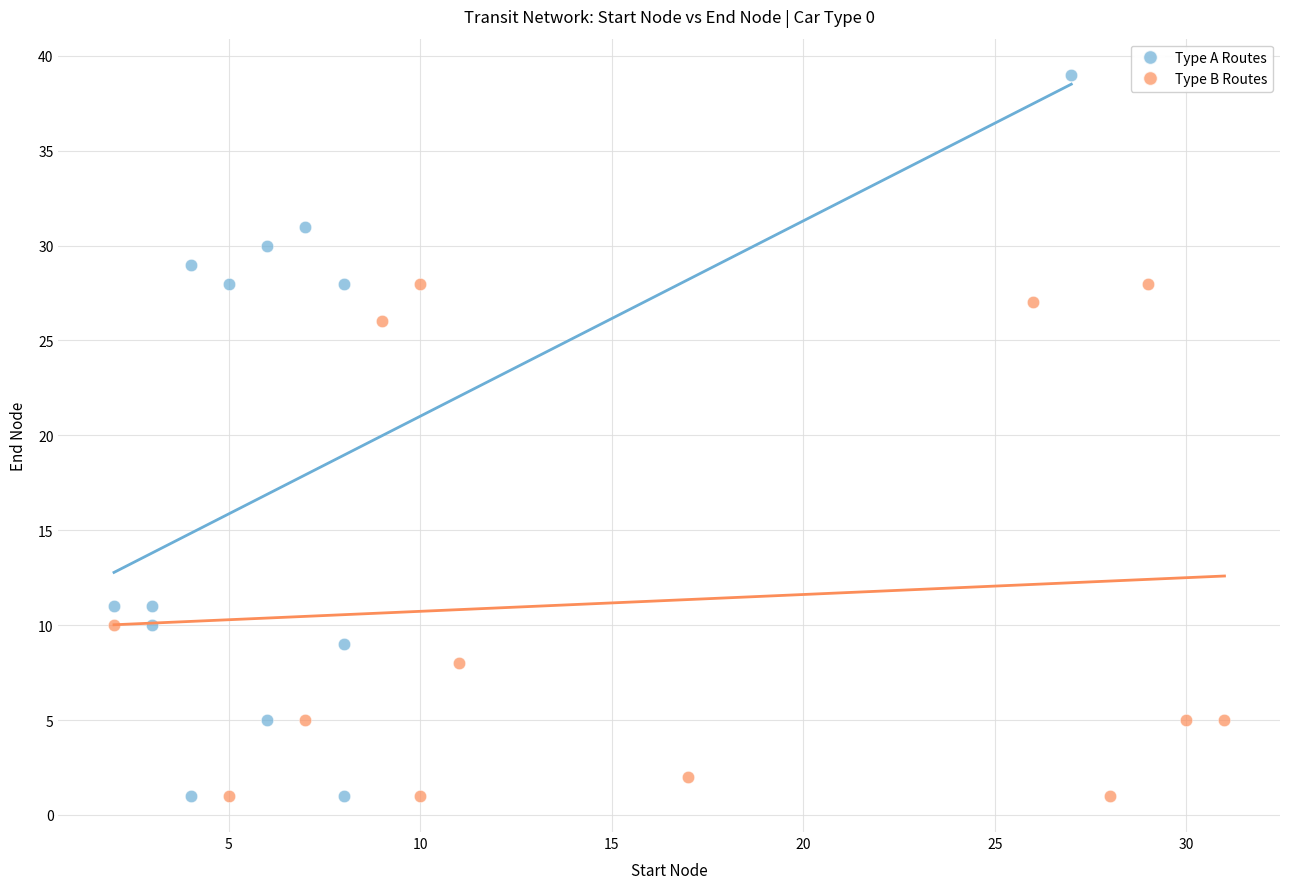

Which series contains the highest Y value?

Type A Routes